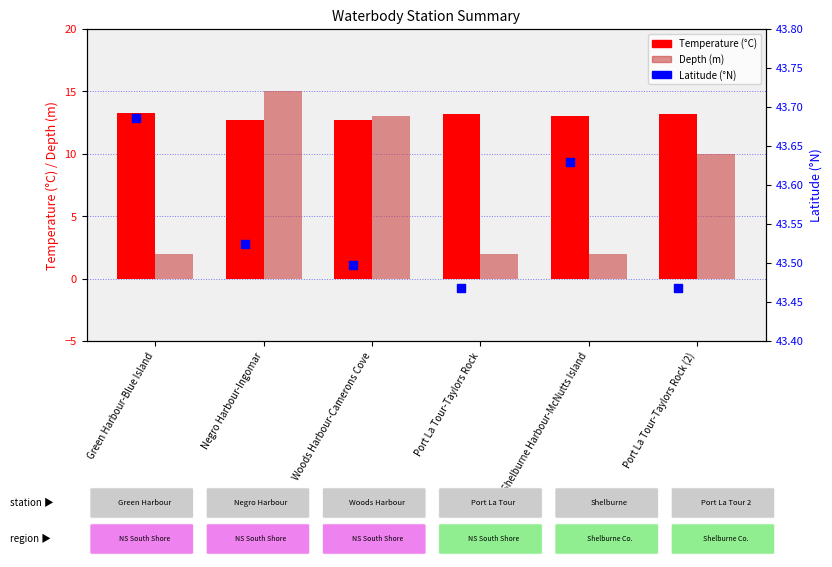

Which series has the largest total across all categories?

Latitude (°N)